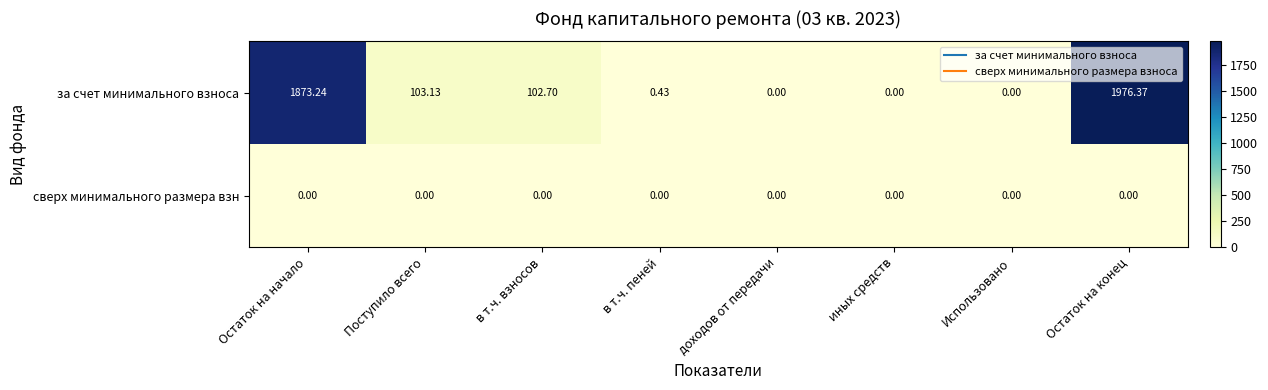

What is the total value across all series at Остаток на начало?

1873.2